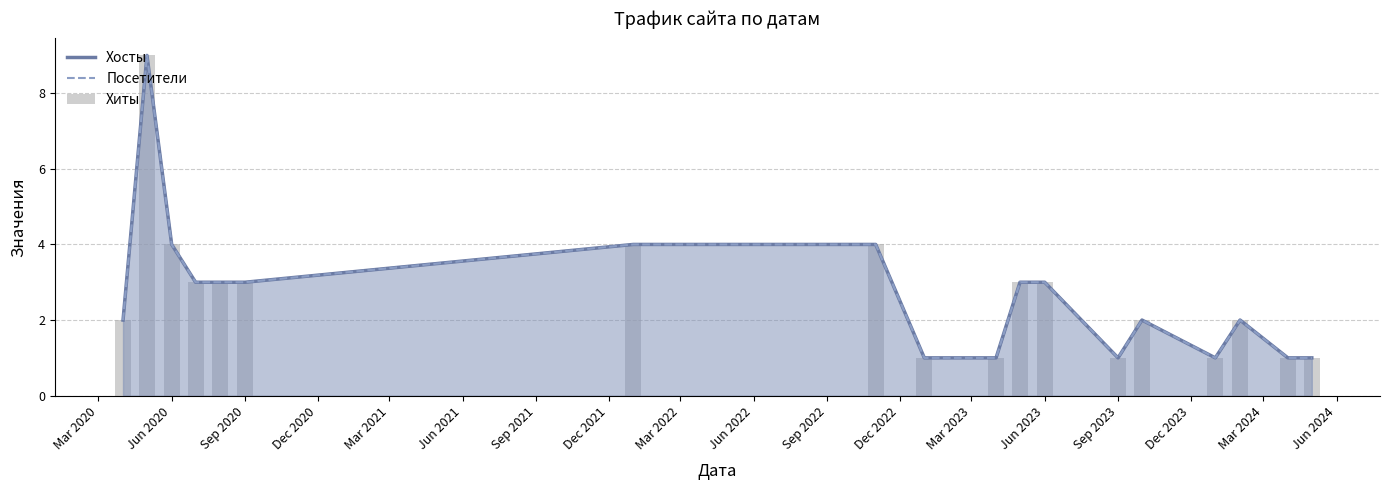

Count the Хиты values in the range 1 to 3.

14